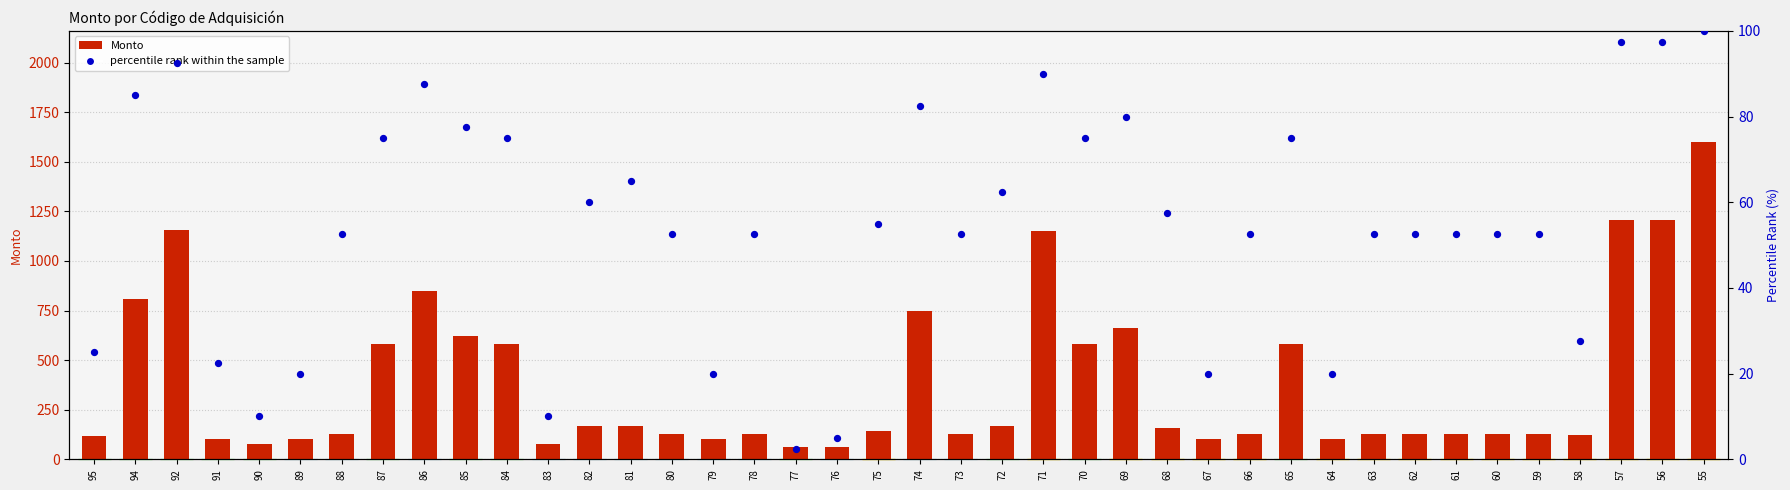

At which category is the sum across all series the highest?

55